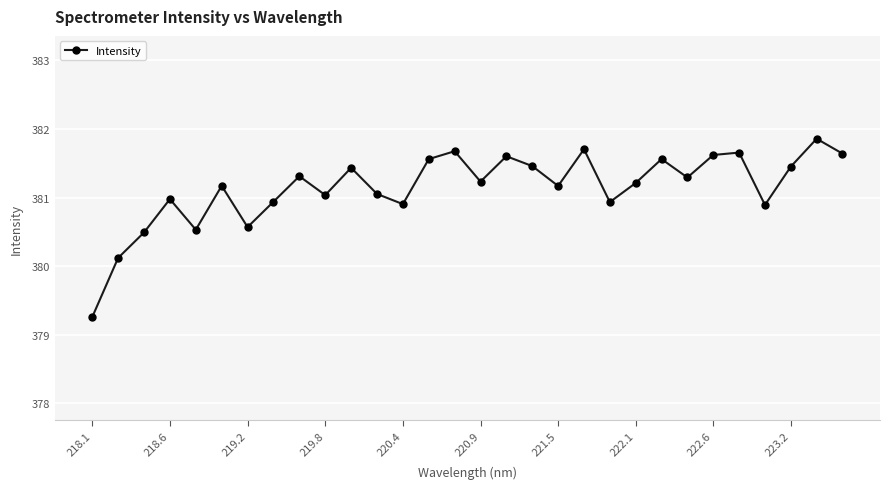

How many points are lower than both their immediate neighbors (excluding endpoints)?

9